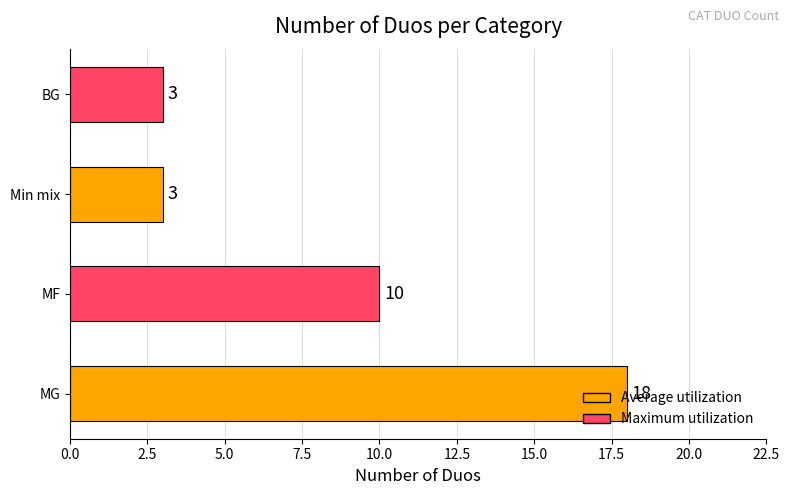

What is the difference between the maximum and minimum values?

15